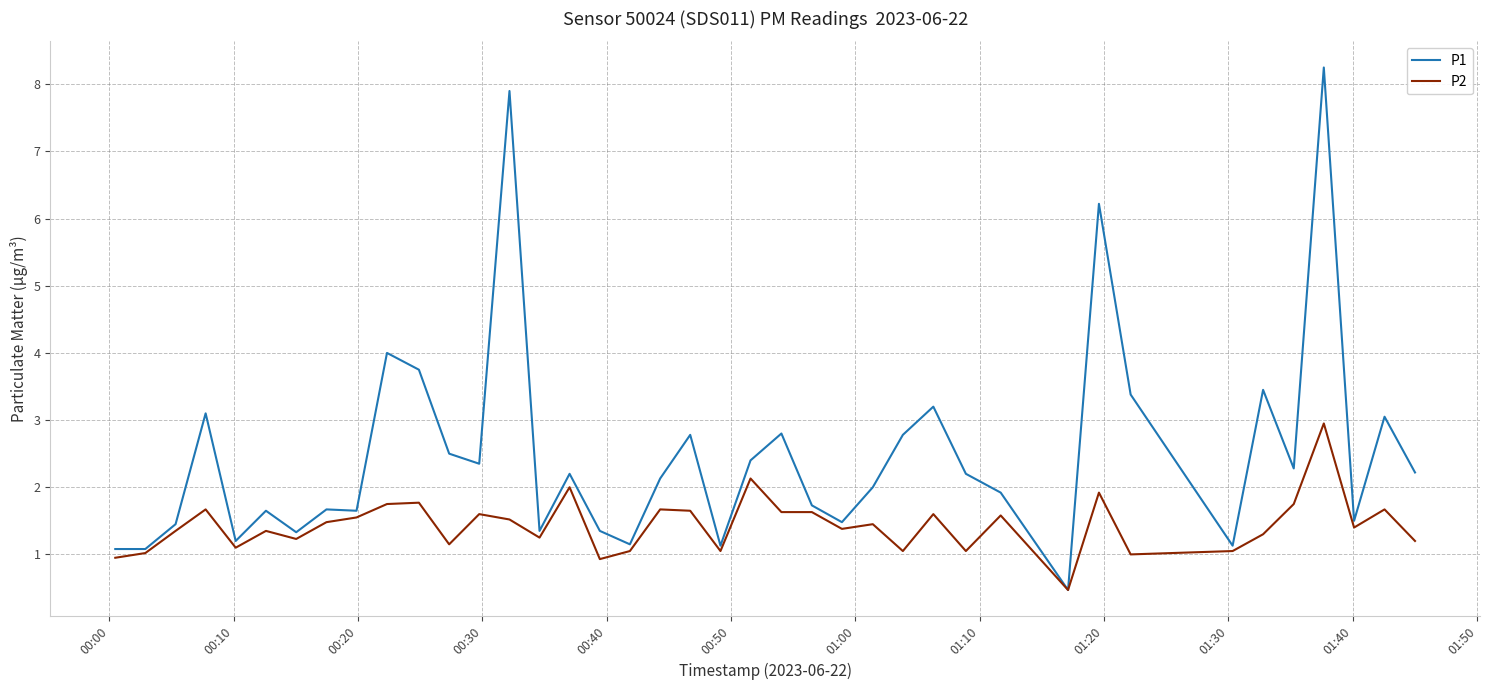

How many distinct data groups are displayed?

2